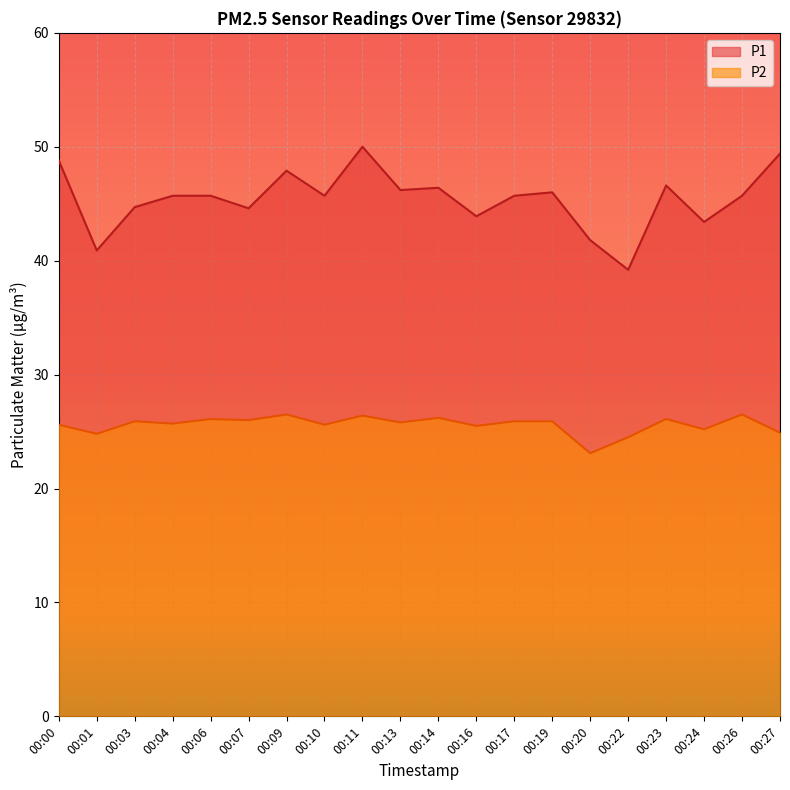

List the labels in order of P1 value, largest first.

00:11, 00:27, 00:00, 00:09, 00:23, 00:14, 00:13, 00:19, 00:04, 00:06, 00:10, 00:17, 00:26, 00:03, 00:07, 00:16, 00:24, 00:20, 00:01, 00:22